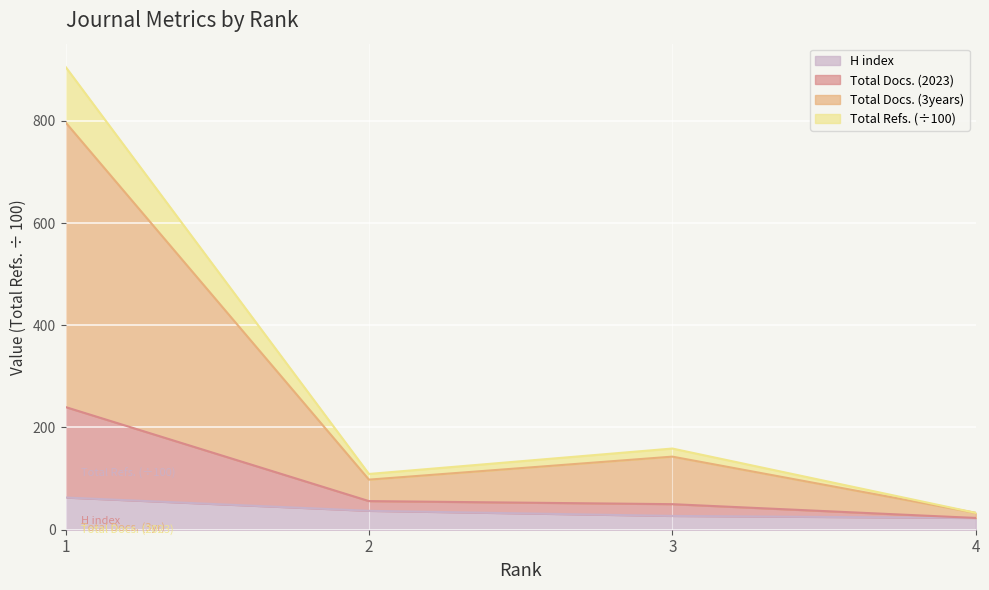

What are all the series names shown in the legend?

H index, Total Docs. (2023), Total Docs. (3years), Total Refs. (÷100)